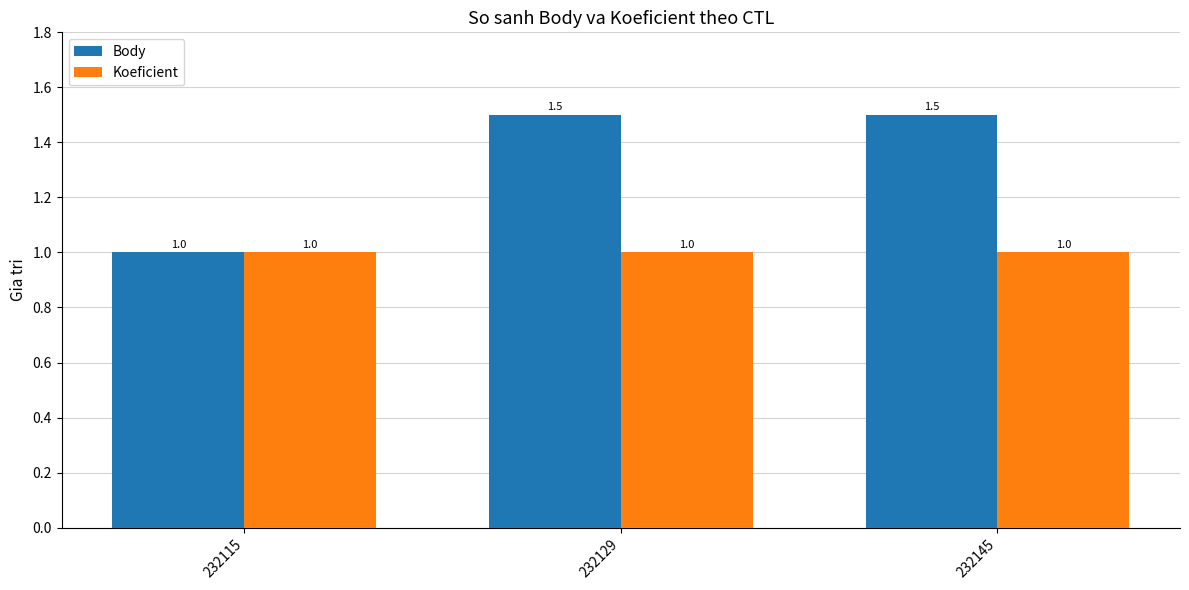

True or false: Koeficient has a value of 1.0 at 232129.

True